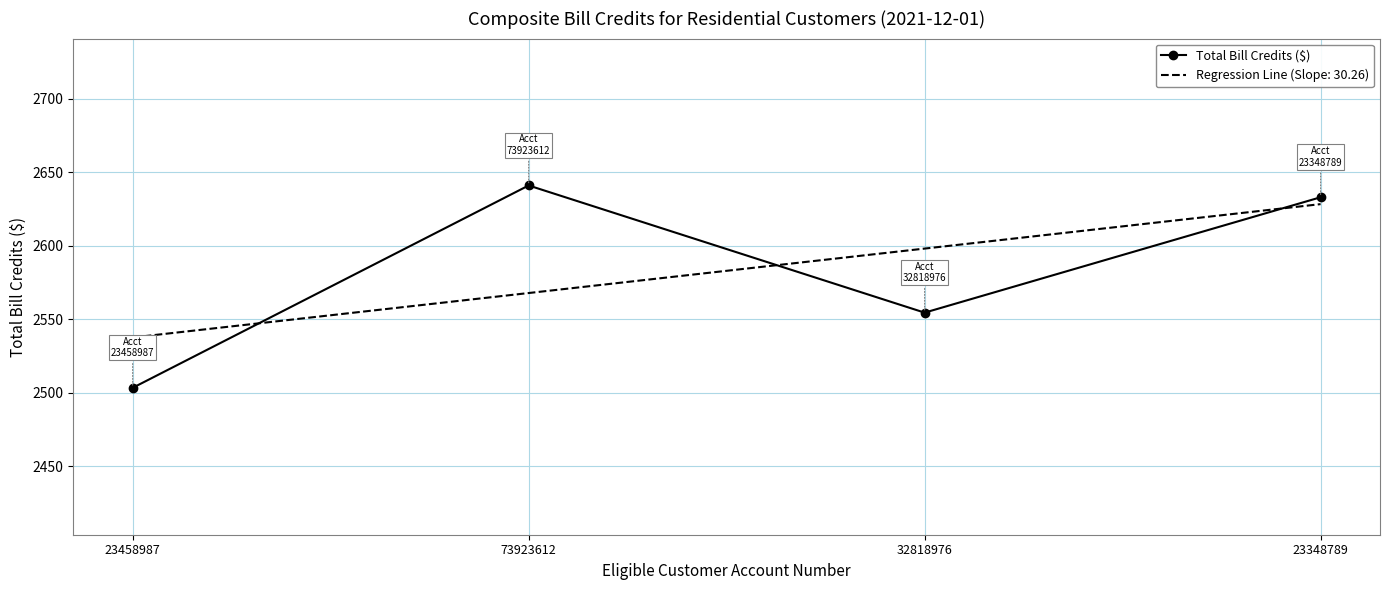

What is the label of the 2nd point from the left?

73923612